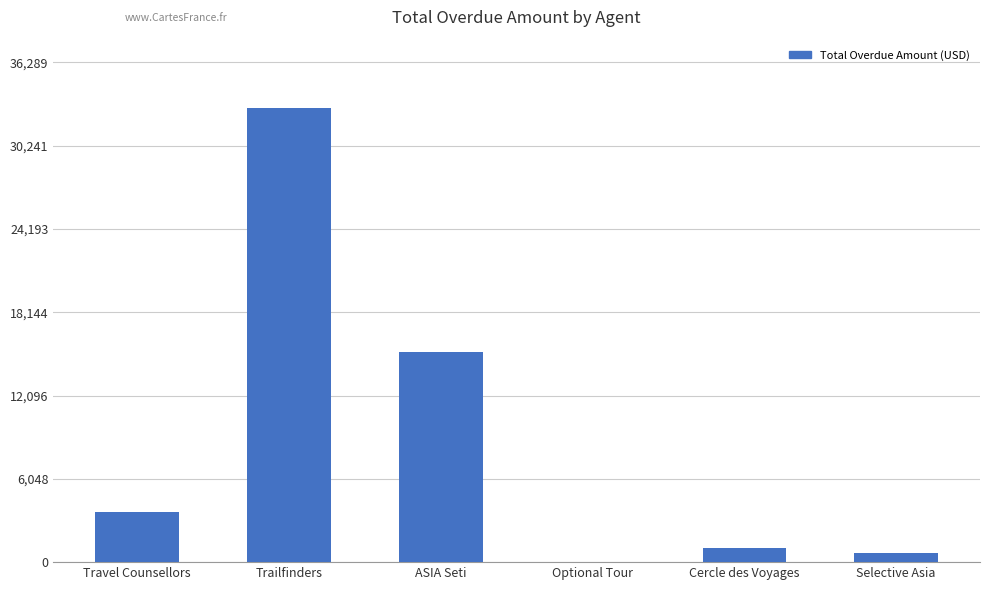

What is the sum of all values?

53578.6